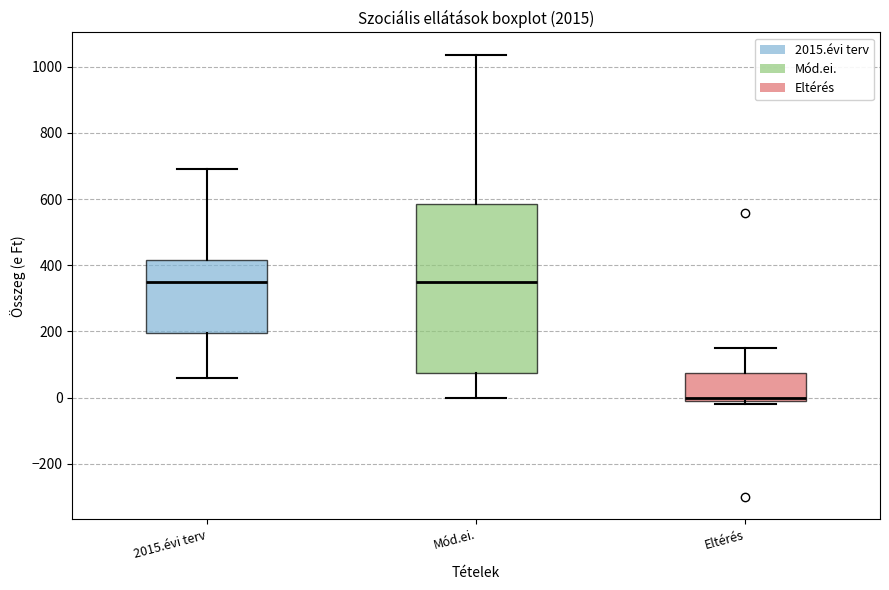

Reading left to right, read every box against the y-axis: the position of its median line, the range the box covers, and the ends of its whiskers. The values are not printed on the chart, so give them approximately, as read against the axis.

2015.évi terv: median 360, box 200 to 420, whiskers 60 to 700
Mód.ei.: median 360, box 80 to 580, whiskers 0 to 1040
Eltérés: median 0 (just above the box's lower edge), box 0 to 80, whiskers -20 to 160